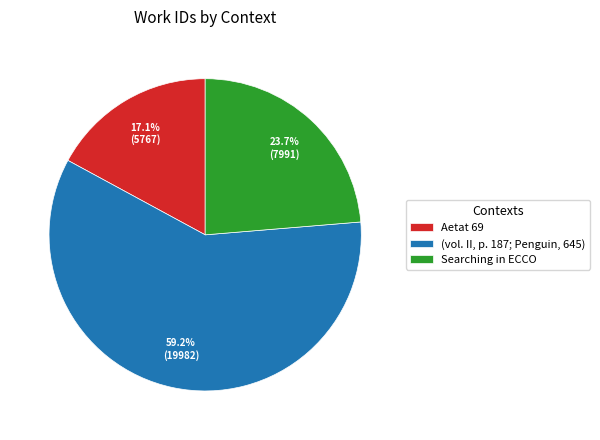

Combined, do Searching in ECCO and (vol. II, p. 187; Penguin, 645) account for over 50%?

Yes